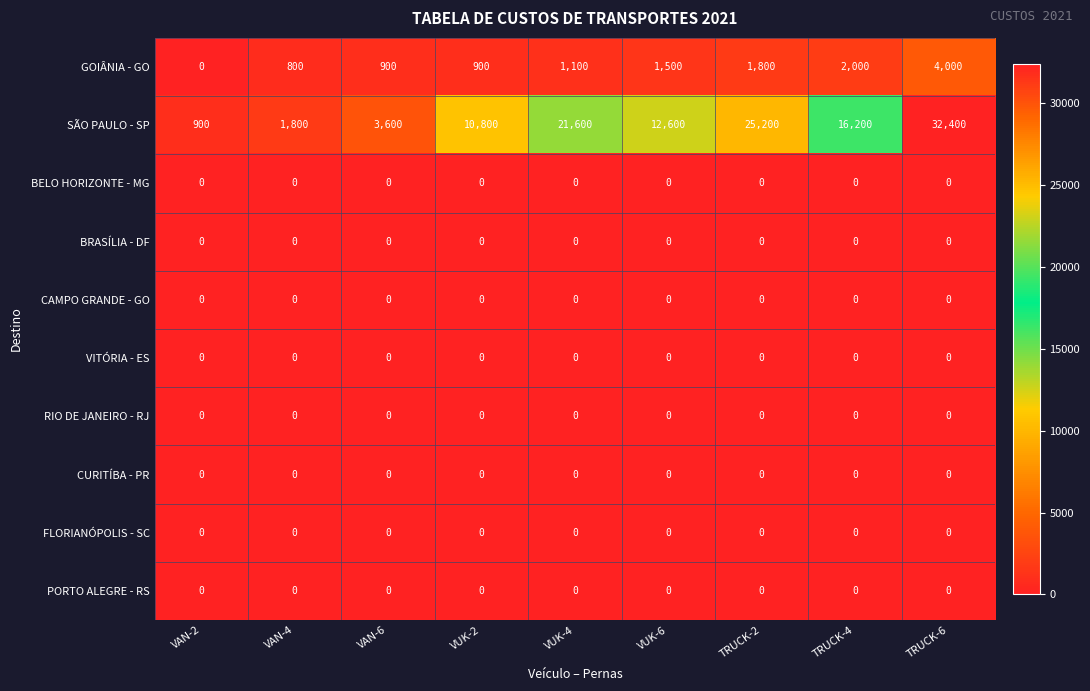

What is the greatest value displayed?

32400